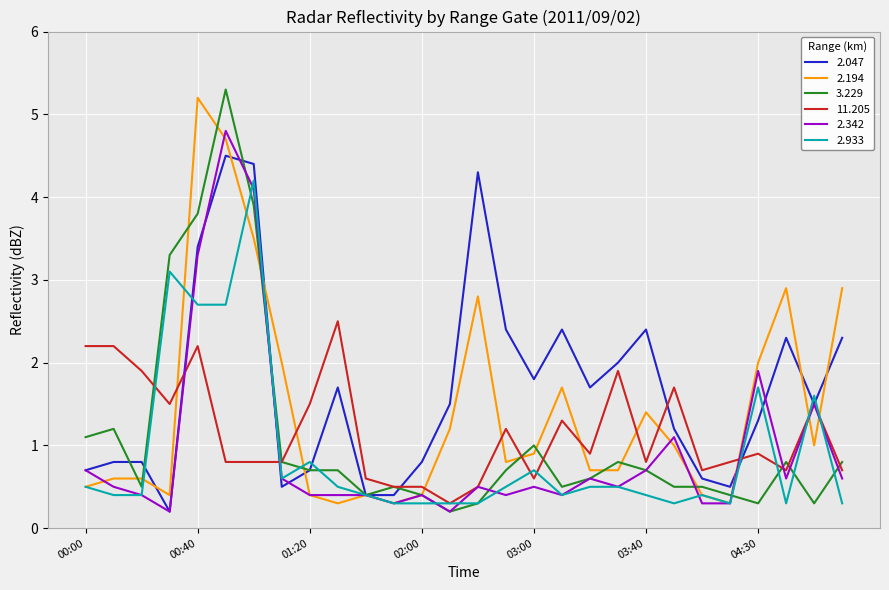

Which series has the largest total across all categories?

2.047